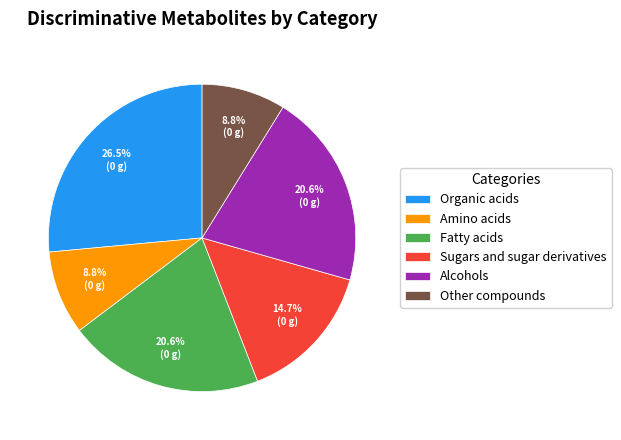

What percentage is NOT represented by Sugars and sugar derivatives?

85.3%